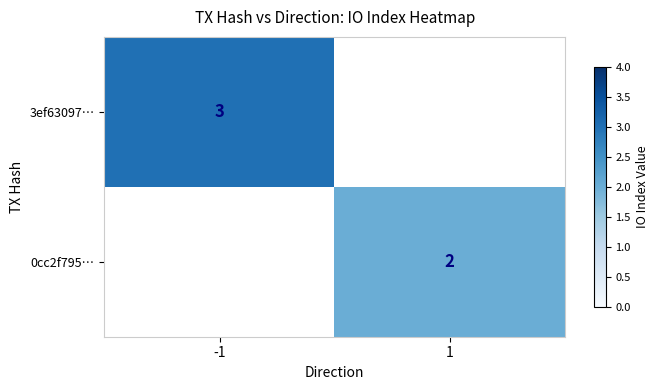

Is it true that 0cc2f795… equals 2 at 1?

True